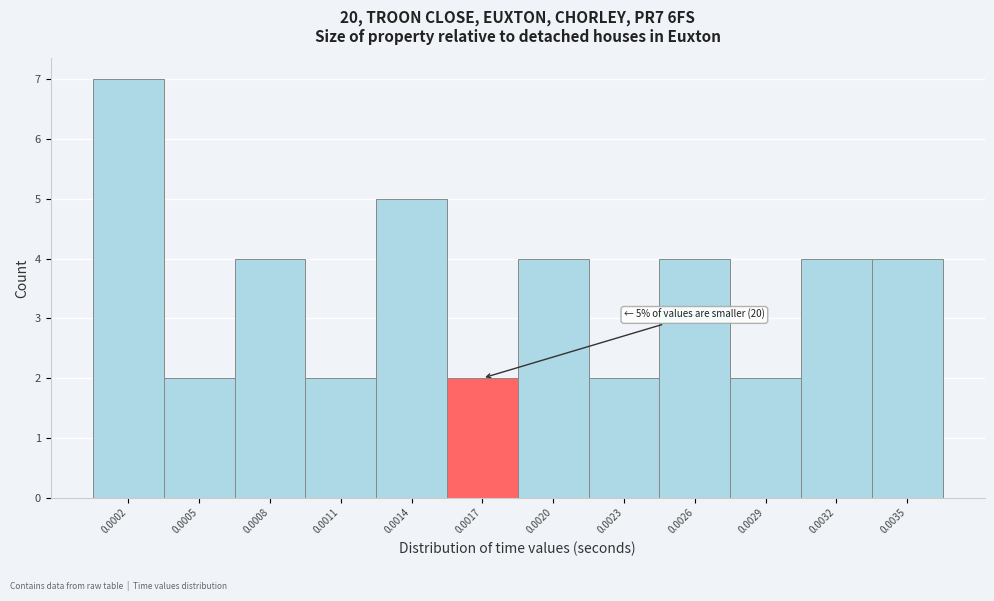

Reading left to right, extract all data points from this chart.

7	2	4	2	5	2	4	2	4	2	4	4